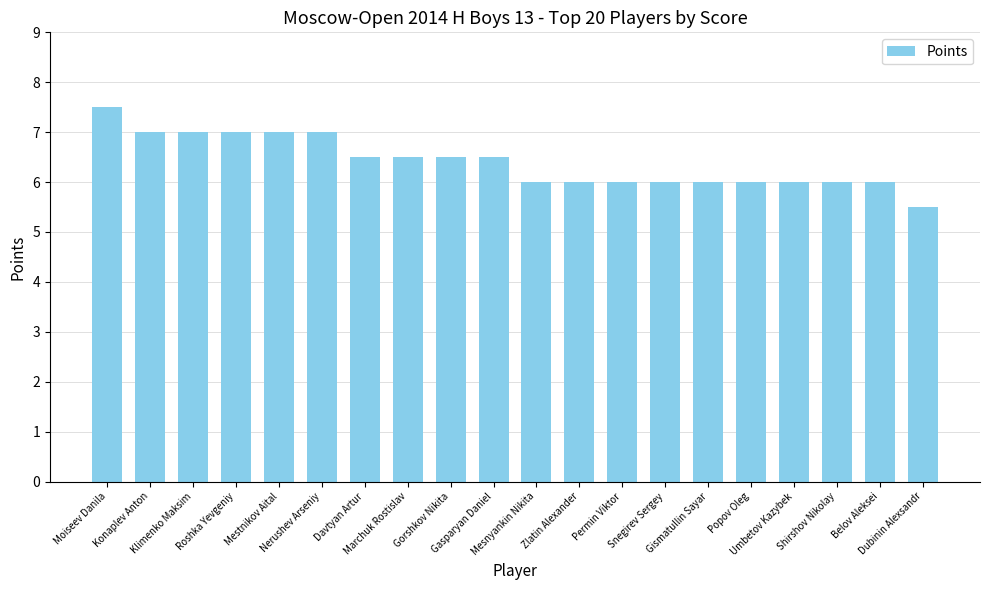

What is the difference between the second highest and minimum values?

1.5